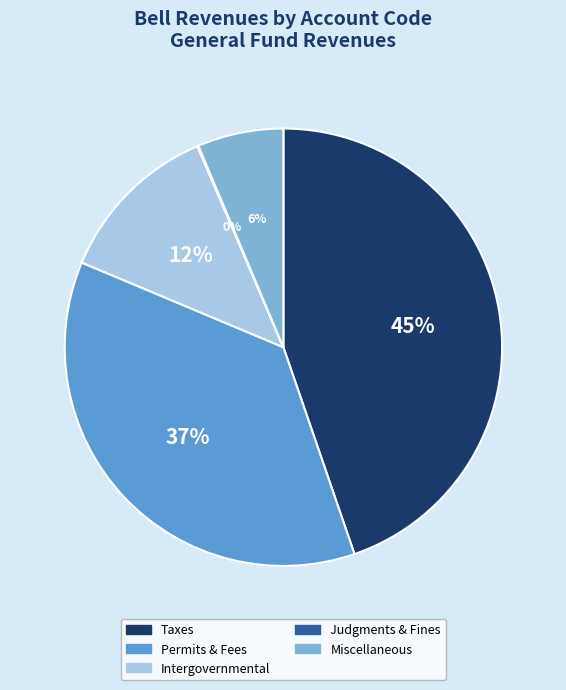

Do Intergovernmental and Taxes together represent more than half of the pie?

Yes